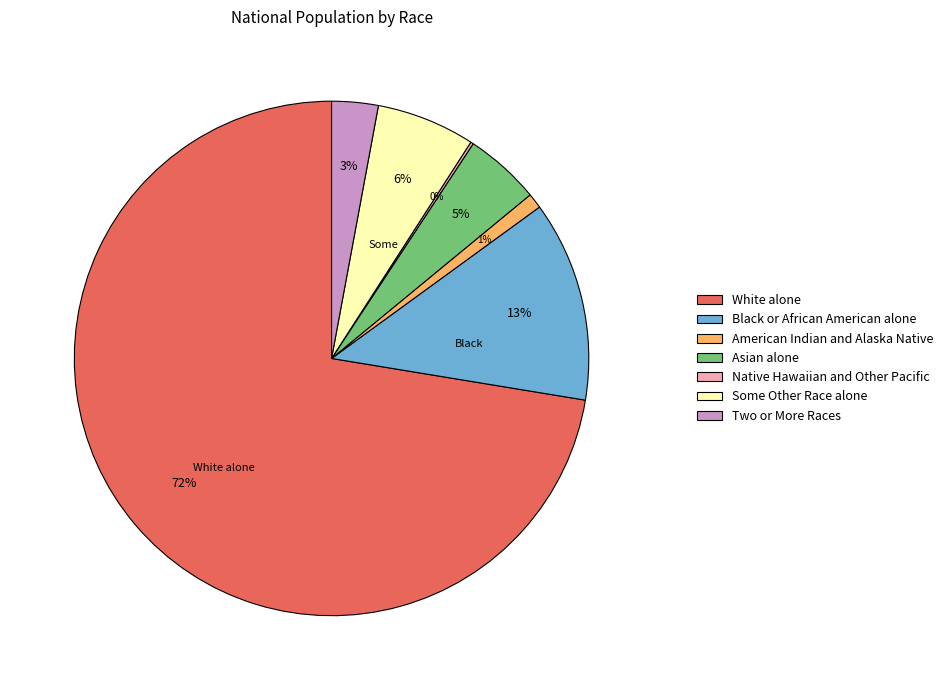

What is the largest slice in the pie chart?

White alone